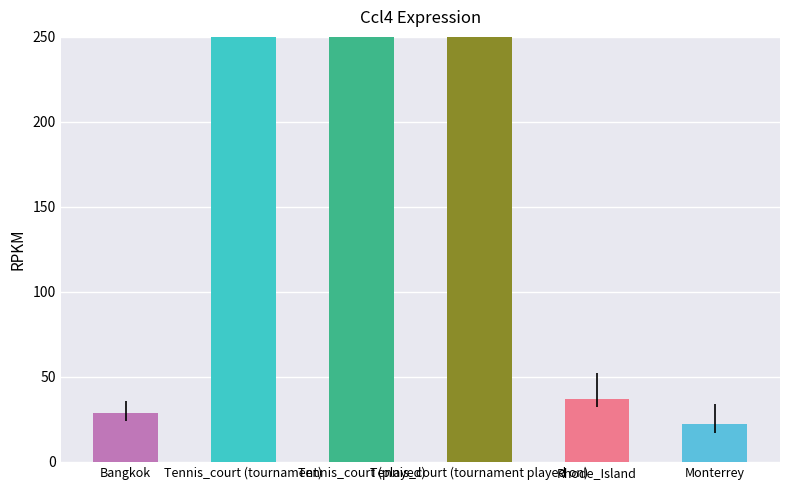

How many groups of bars are there?

6